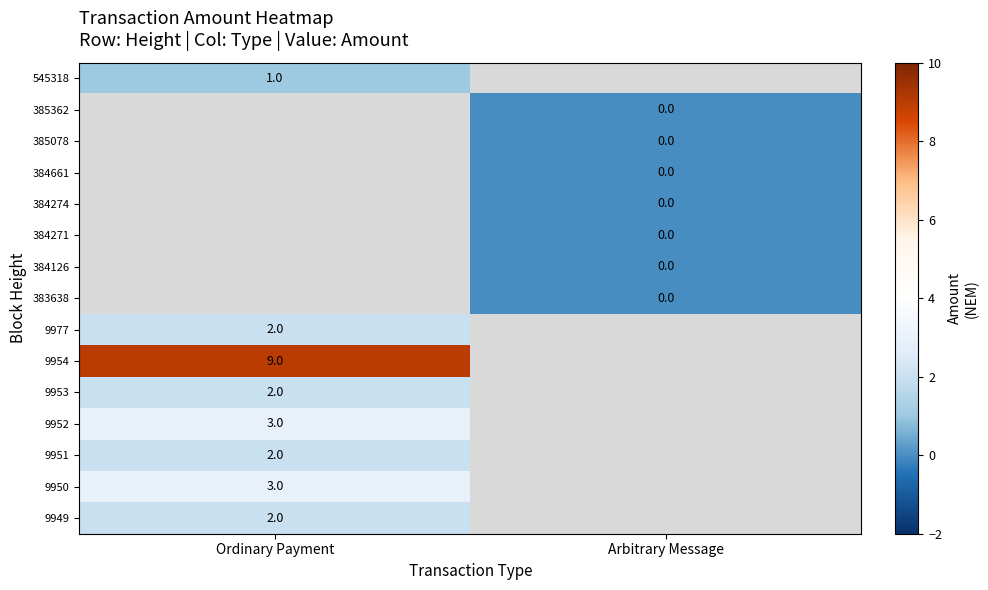

The value of 9953 at Ordinary Payment is 3. True or false?

False